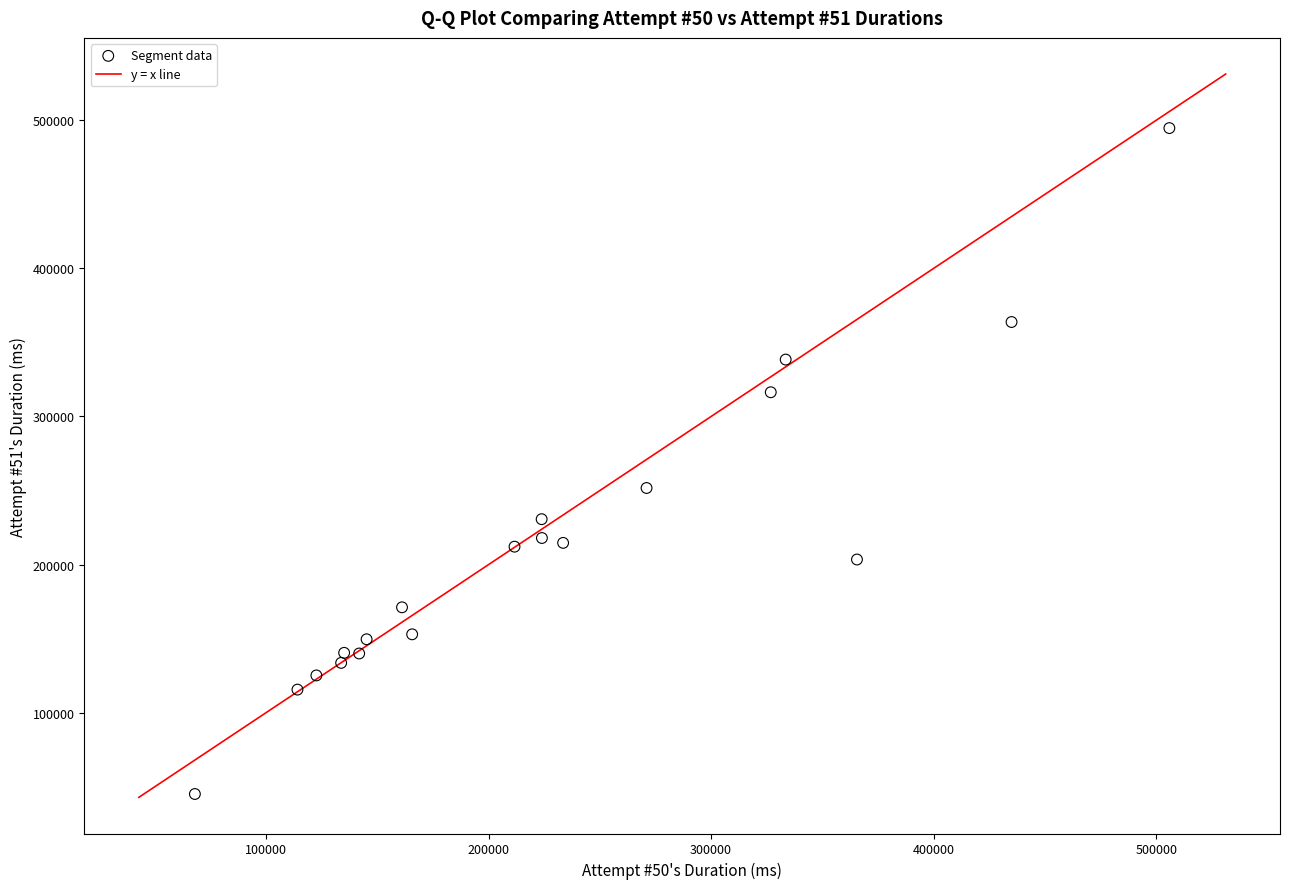

What is the range of X values (max minus min)?

437869